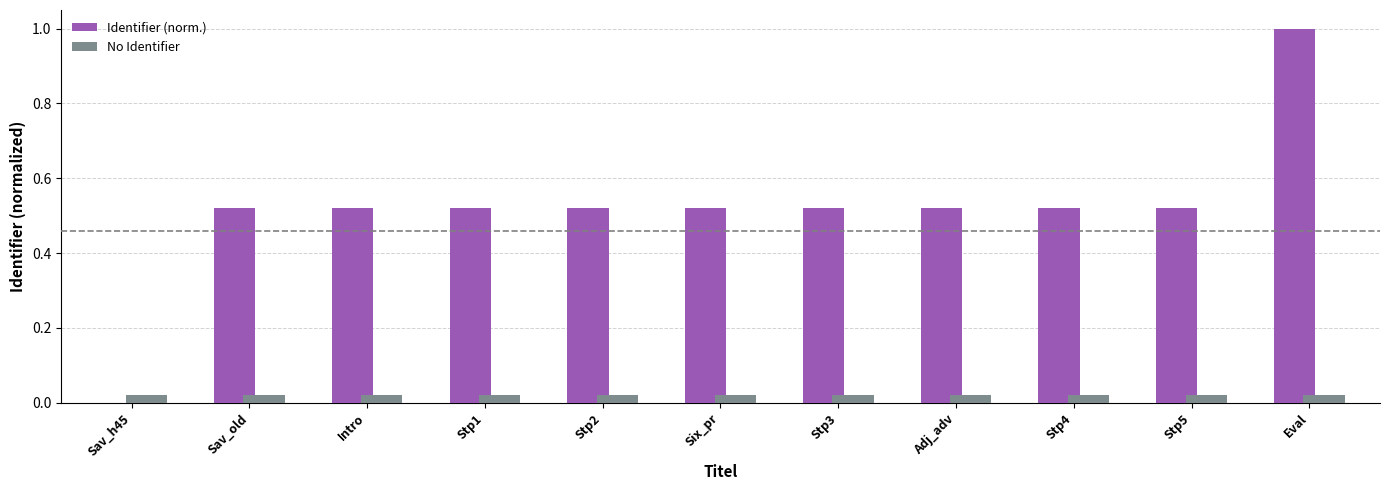

The Identifier (norm.) series shows 1.7 at Eval. True or false?

False